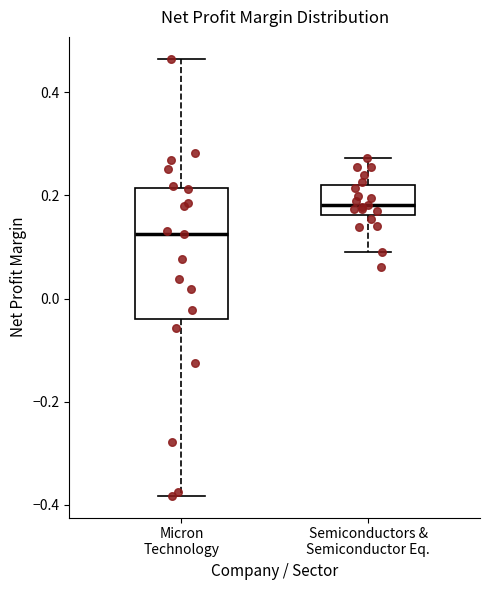

Comparing the boxes themselves (not the whiskers), which one is the tallest?

Micron Technology